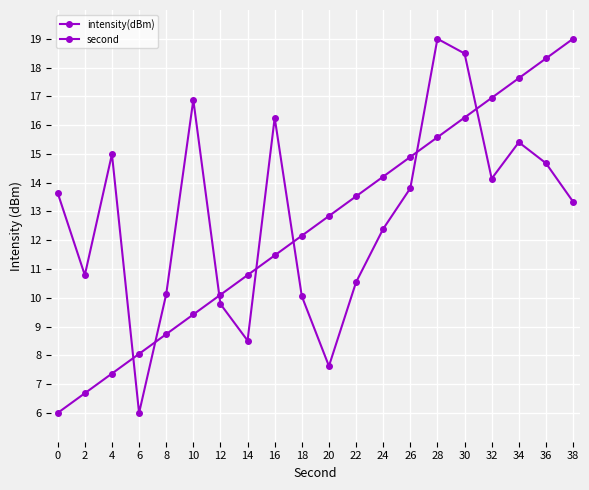

Rank the series by their average value, from lowest to highest.

second, intensity(dBm)